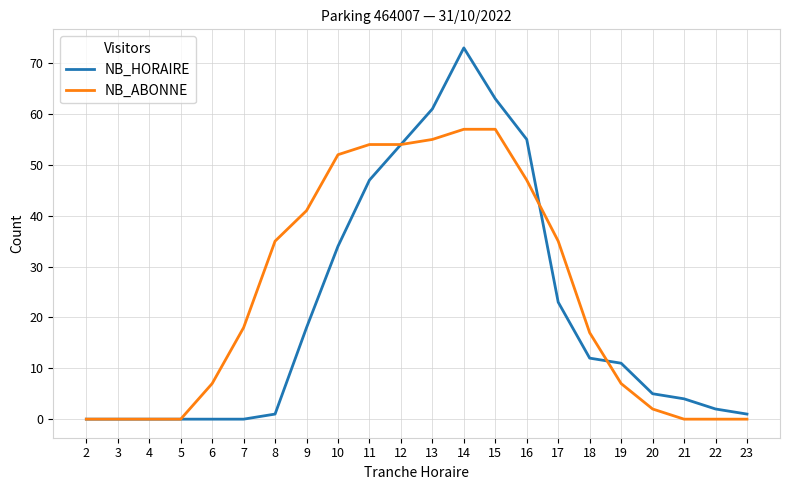

Which series has the largest total across all categories?

NB_ABONNE